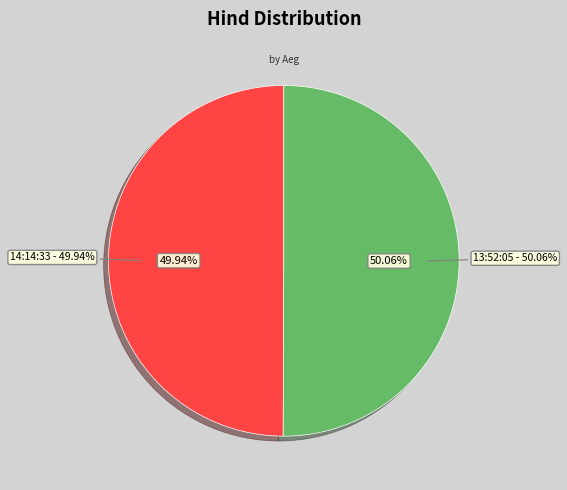

How much of the chart is everything except 13:52:05?

49.9%